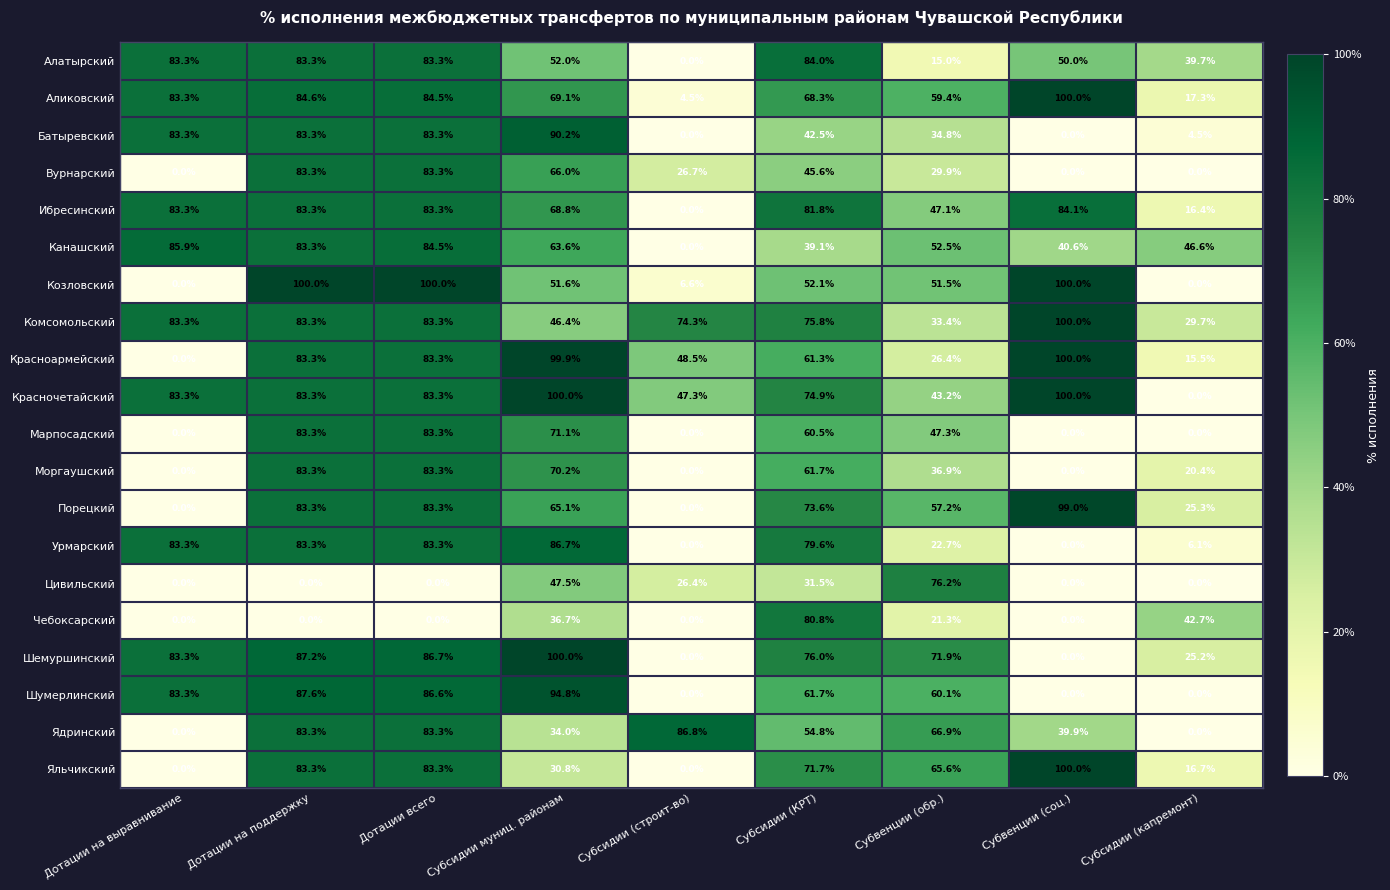

What is the difference between the Шемуршинский values at Субсидии (строит-во) and Субсидии муниц. районам?

100.0